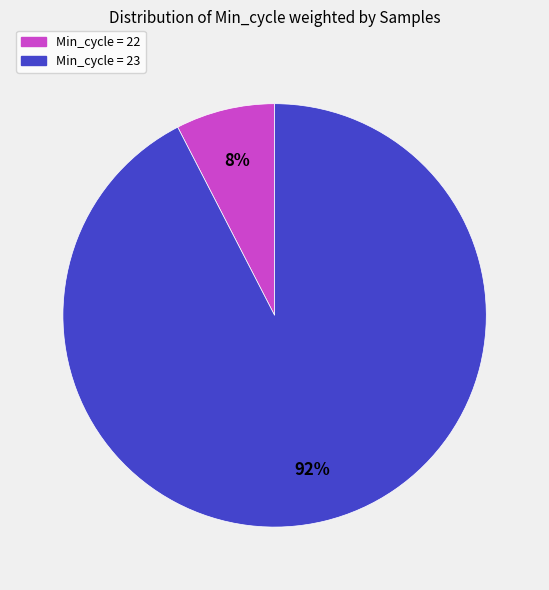

Rank the categories by value from highest to lowest.

Min_cycle = 23, Min_cycle = 22